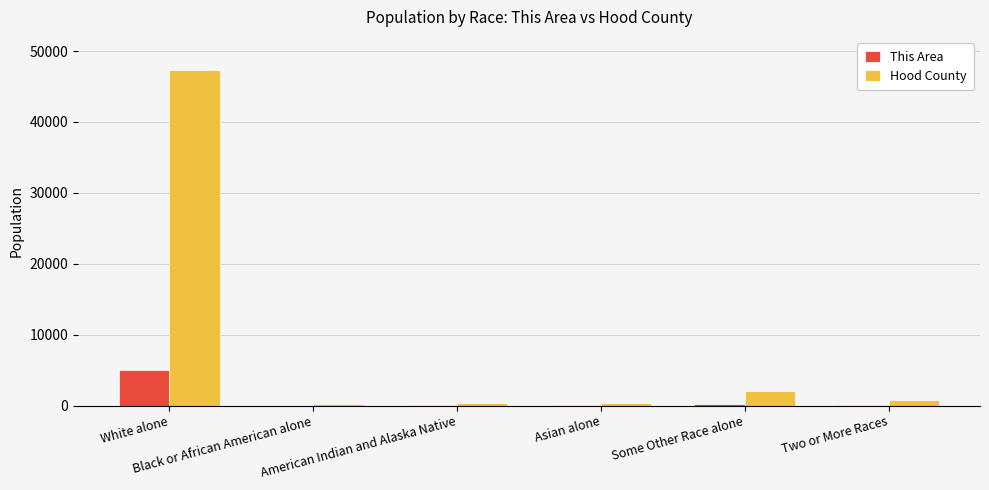

Which series has the largest total across all categories?

Hood County